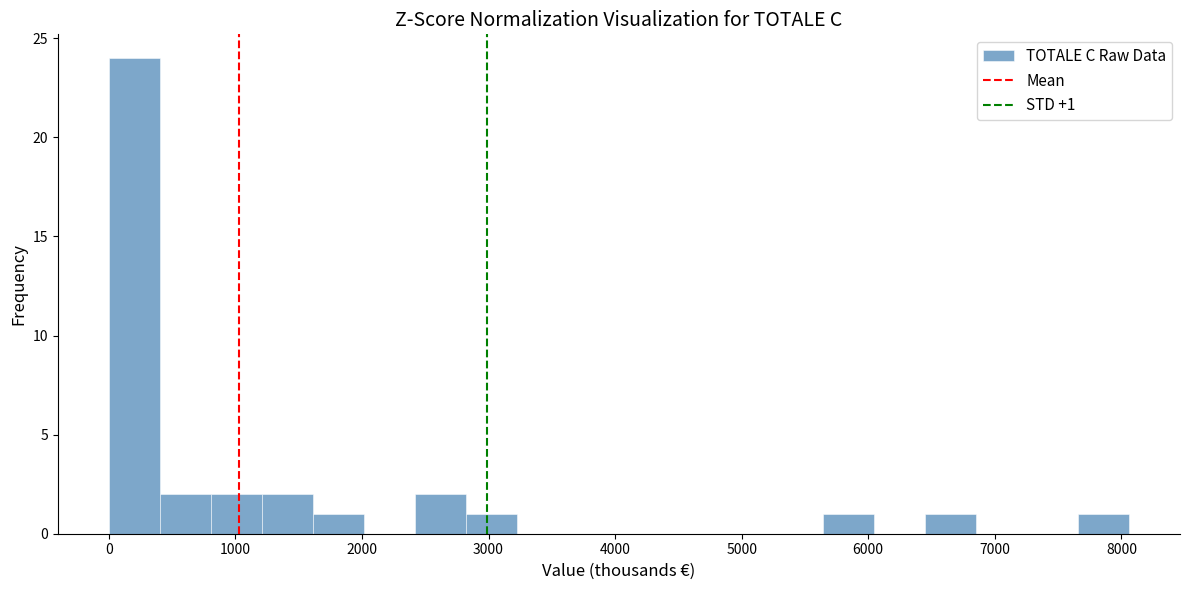

Over which range of the x-axis is the bar tallest?

0 to 400